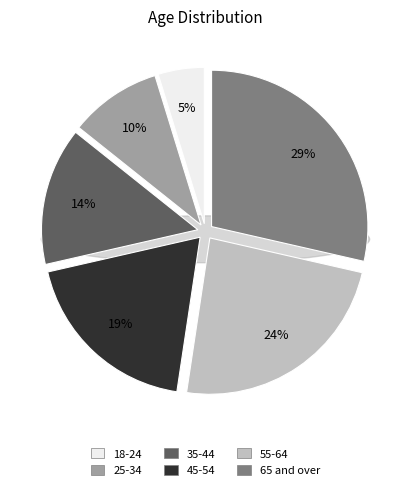

To the nearest percent, what percentage of the pie is 65 and over?

29%